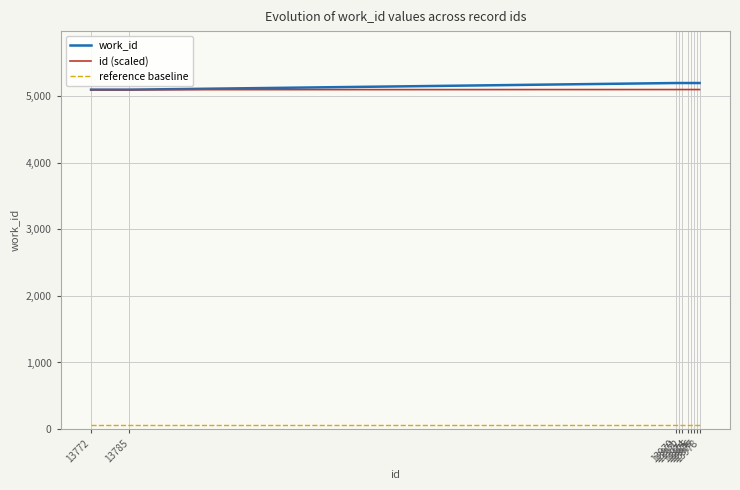

What is the greatest value displayed?

5197.0